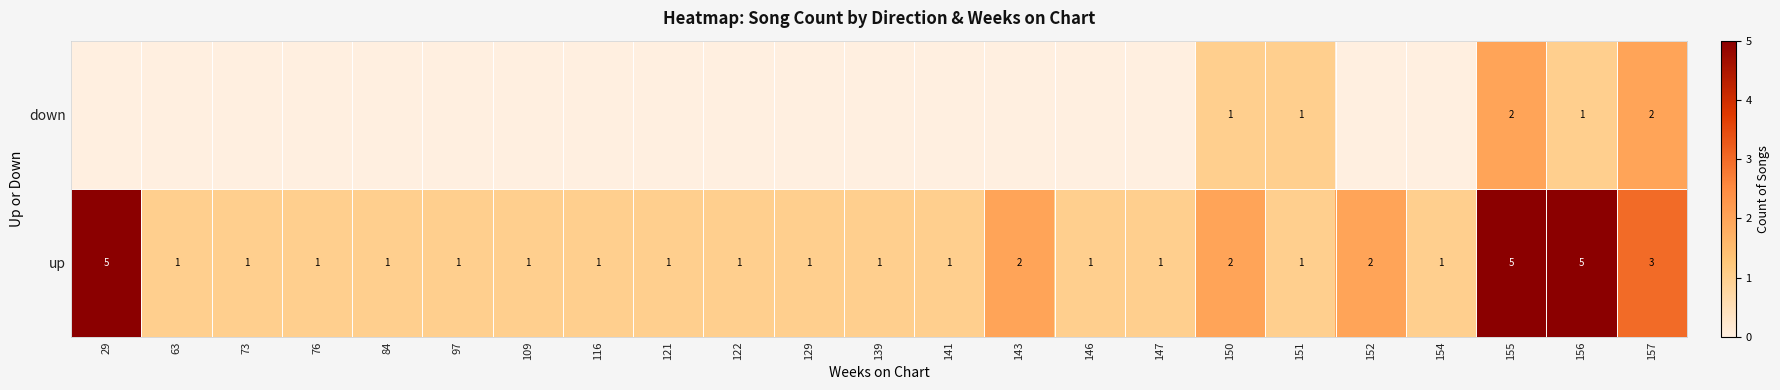

At which category is the sum across all series the highest?

155